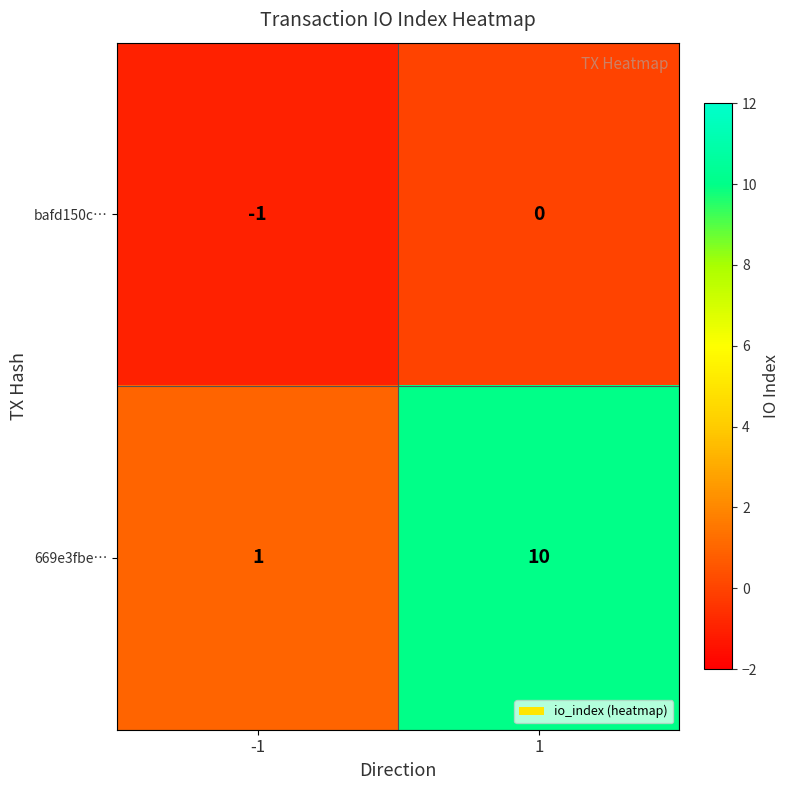

The bafd150c… series shows -1 at -1. True or false?

True